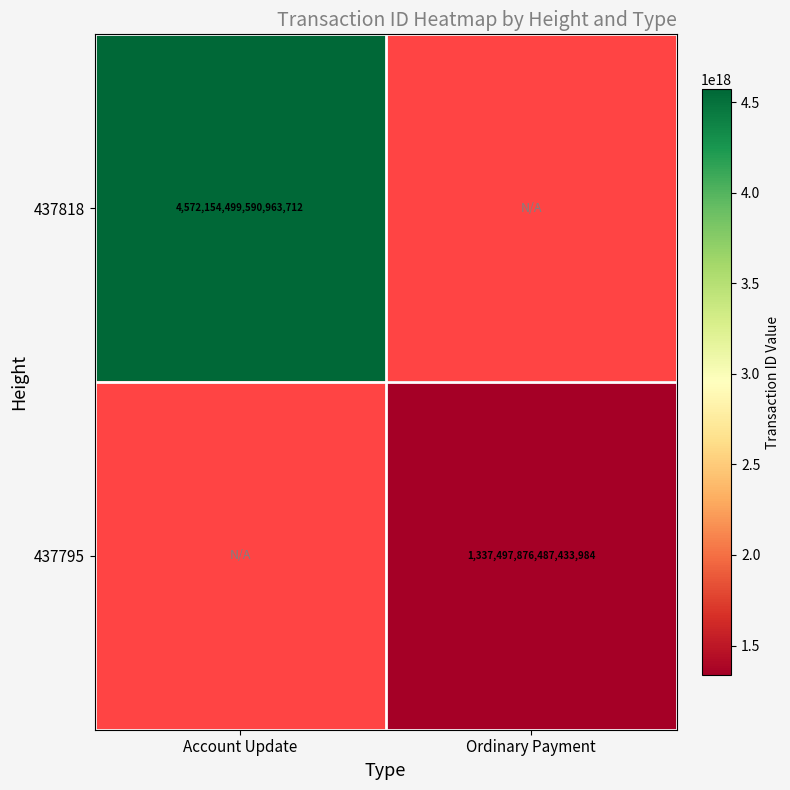

Is the value of 437818 at Account Update greater than the value of 437795 at Ordinary Payment?

Yes